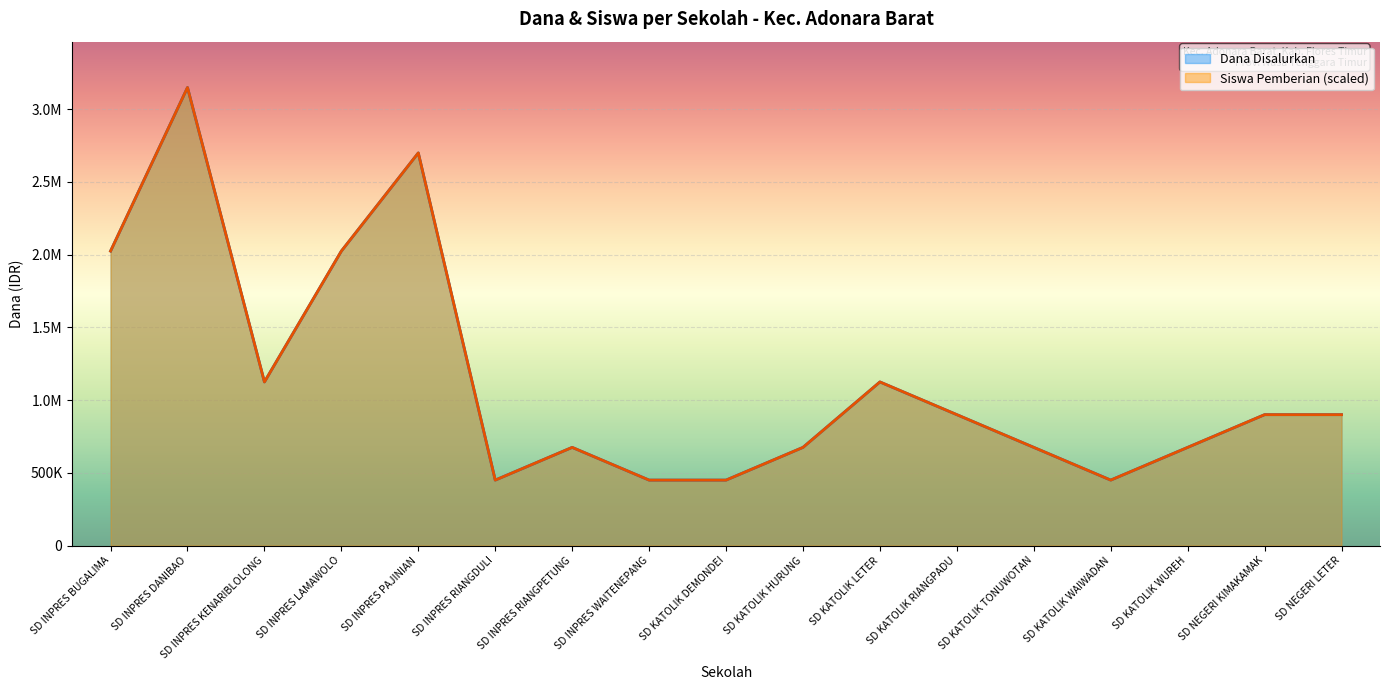

Reading left to right, extract all data points from this chart.

Dana Disalurkan: 2025000.0	3150000.0	1125000.0	2025000.0	2700000.0	450000.0	675000.0	450000.0	450000.0	675000.0	1125000.0	900000.0	675000.0	450000.0	675000.0	900000.0	900000.0
Siswa Pemberian: 2025000.0	3150000.0	1125000.0	2025000.0	2700000.0	450000.0	675000.0	450000.0	450000.0	675000.0	1125000.0	900000.0	675000.0	450000.0	675000.0	900000.0	900000.0